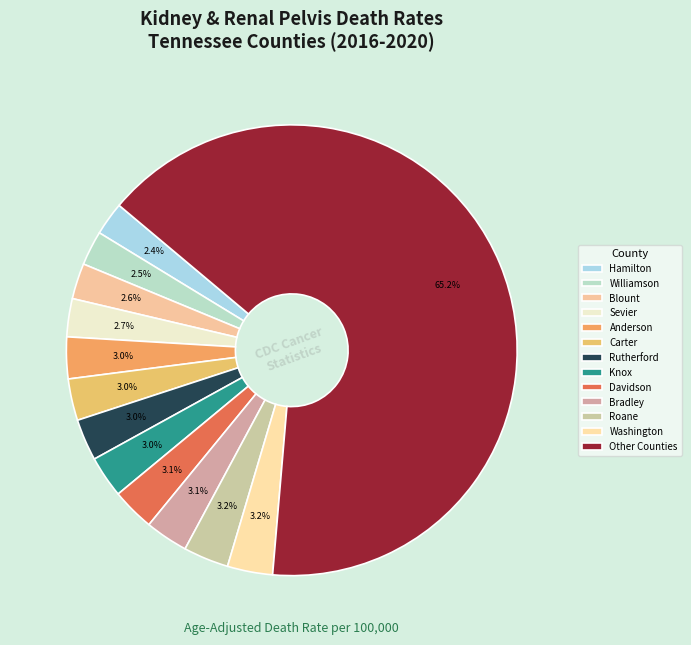

How many segments does this pie chart have?

13